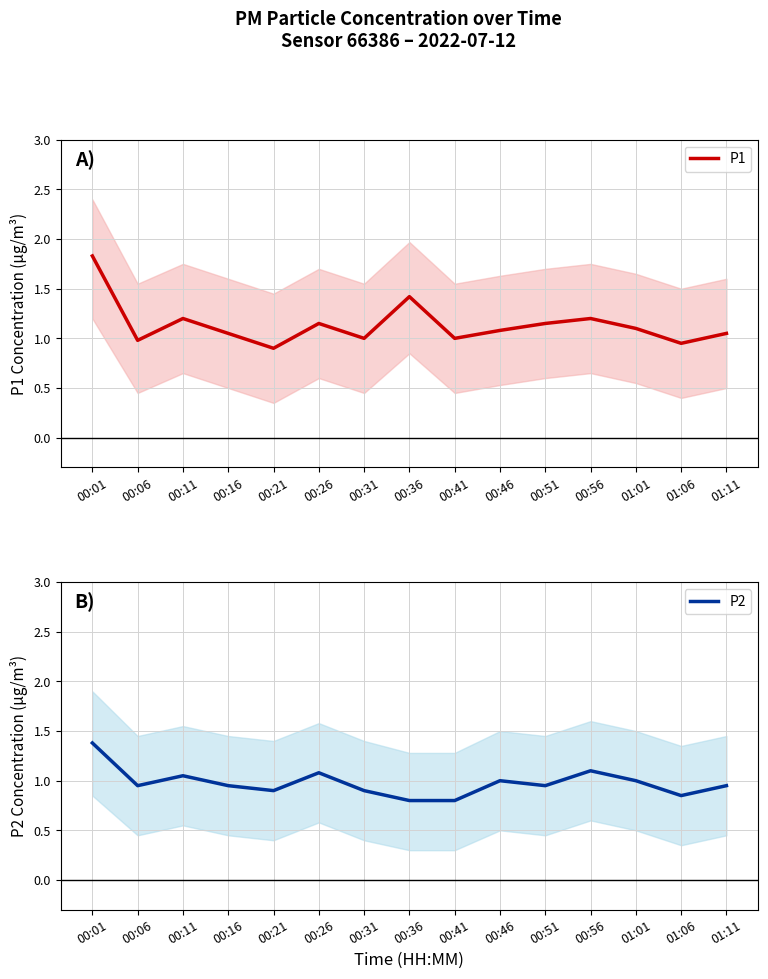

Rank the series by their maximum value, from lowest to highest.

P2, P1